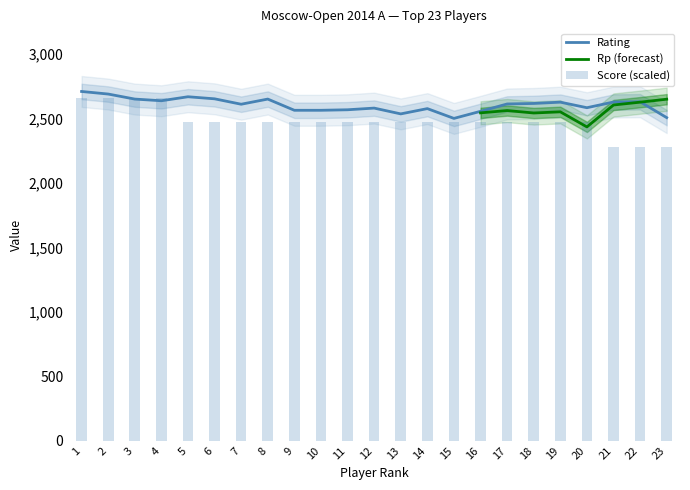

What is the minimum value for Score?

2280